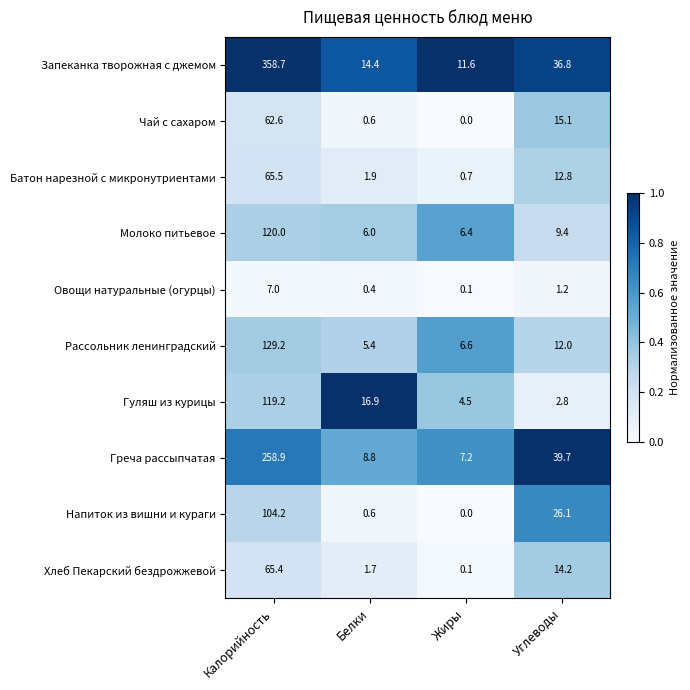

Which series has the largest total across all categories?

Запеканка творожная с джемом